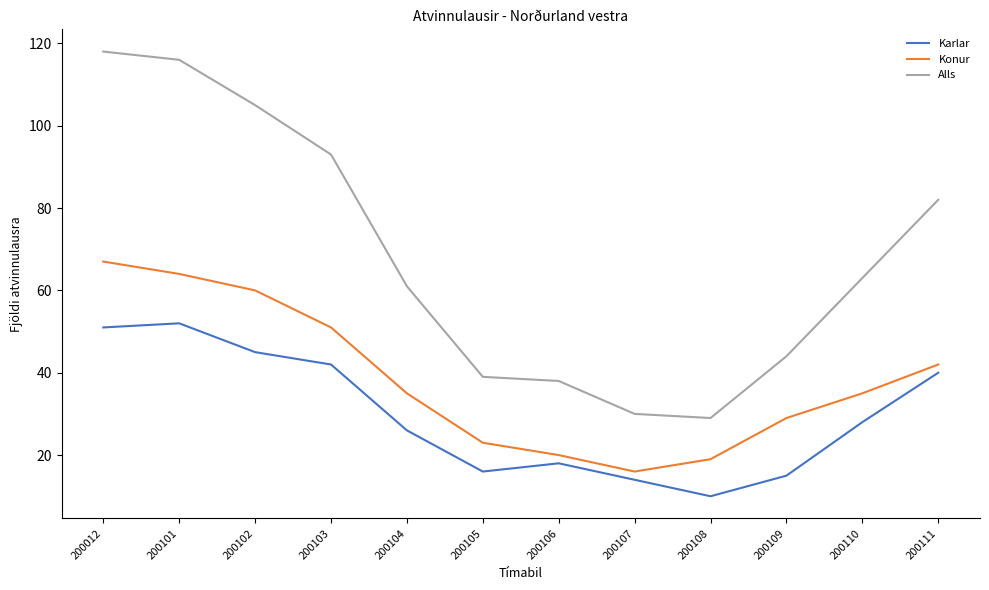

List the series in order of their overall mean, lowest first.

Karlar, Konur, Alls